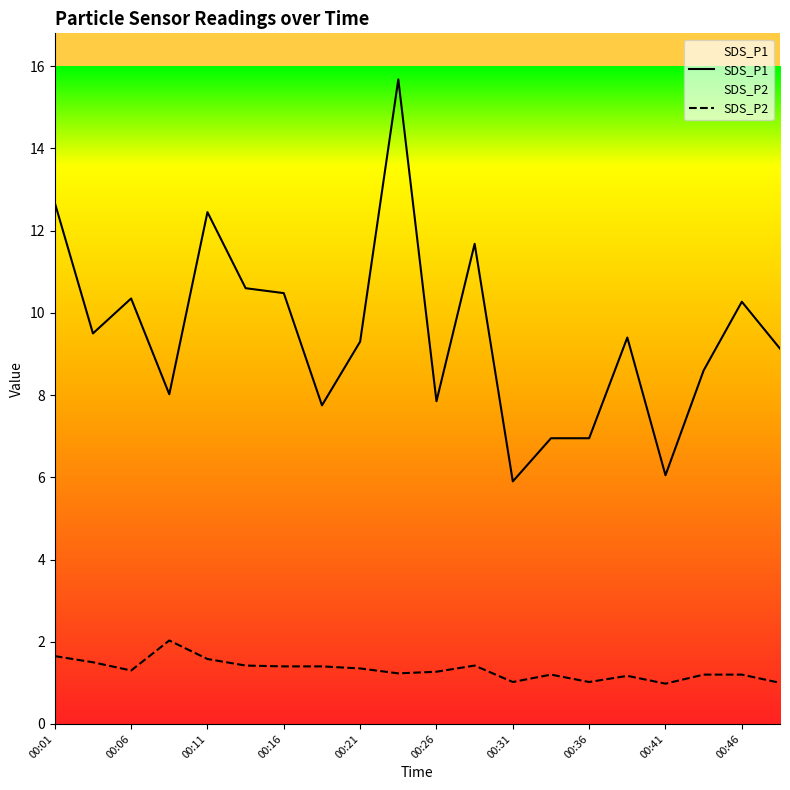

Reading left to right, what are all the values shown in this chart?

SDS_P1: 12.7	9.5	10.3	8.0	12.4	10.6	10.5	7.8	9.3	15.7	7.8	11.7	5.9	7.0	7.0	9.4	6.0	8.6	10.3	9.1
SDS_P2: 1.6	1.5	1.3	2.0	1.6	1.4	1.4	1.4	1.4	1.2	1.3	1.4	1.0	1.2	1.0	1.2	1.0	1.2	1.2	1.0